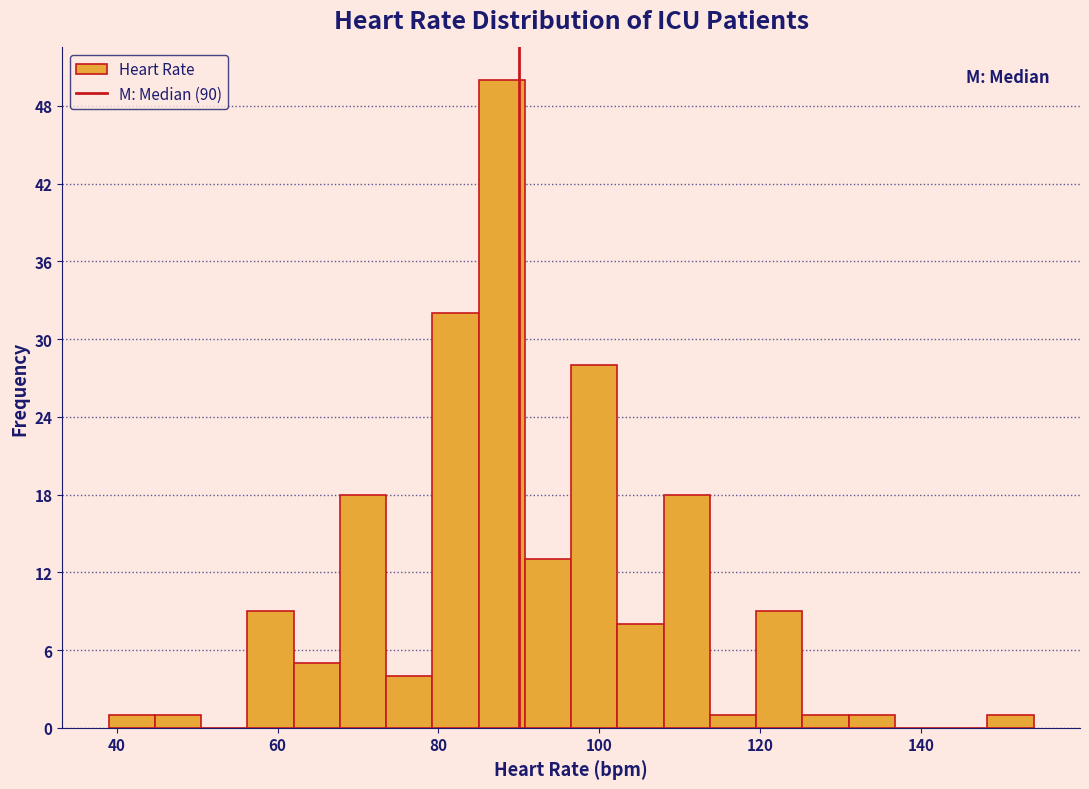

Read against the x-axis, roughly where is the centre of the tallest bar?

88